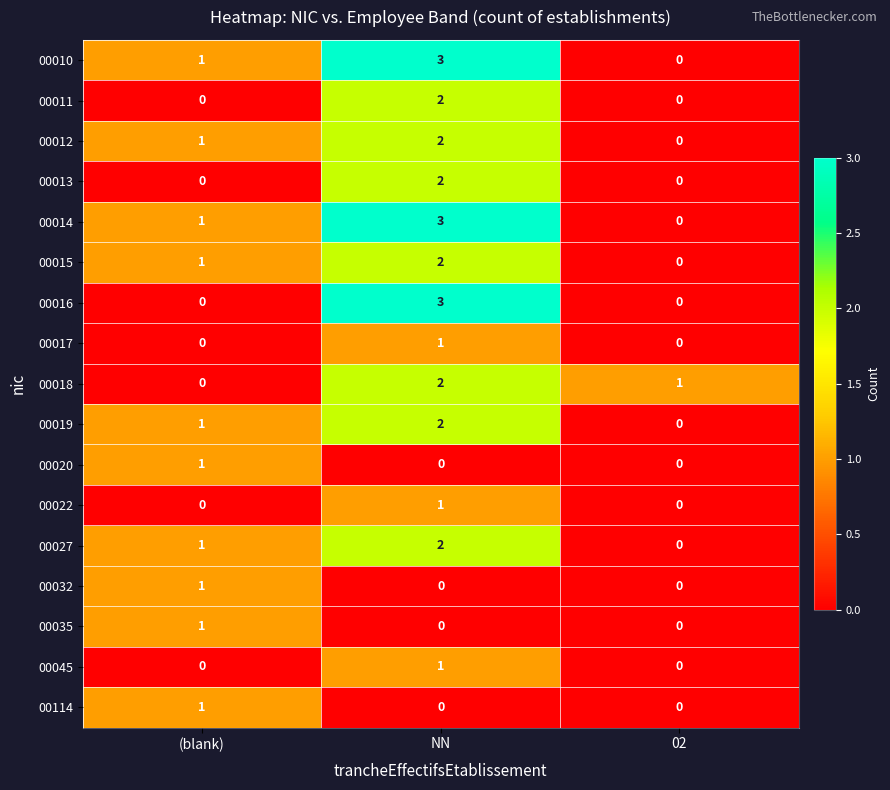

What is the sum of all 00018 values?

3